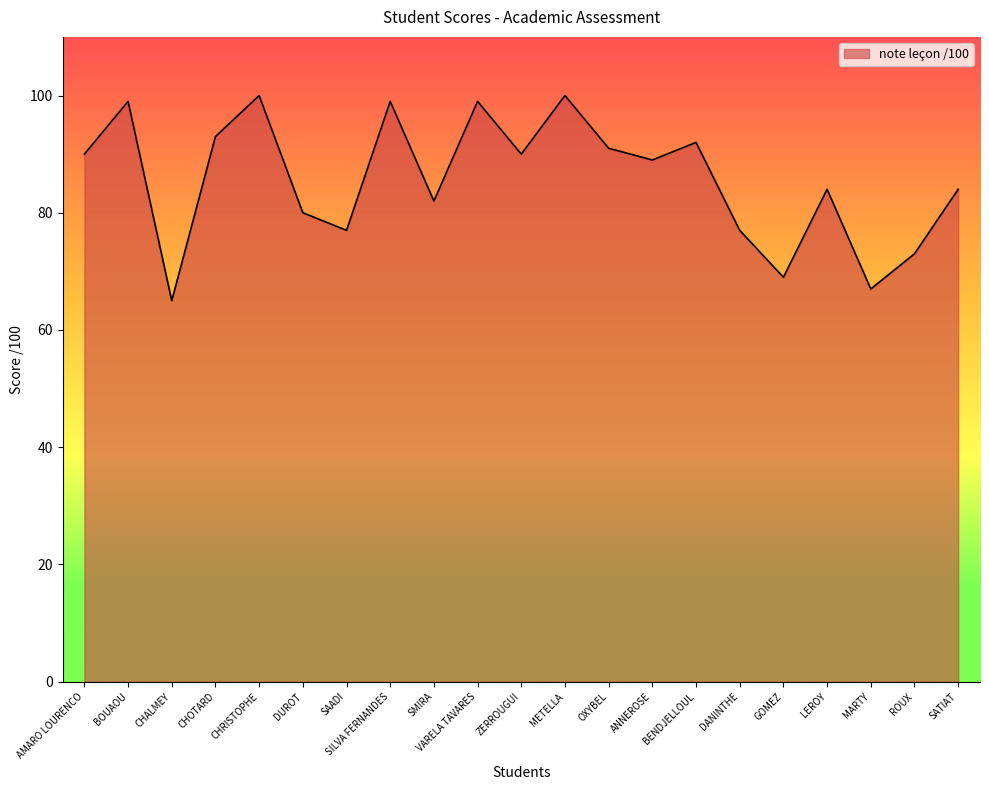

At which label does the data first exceed 89?

AMARO LOURENCO